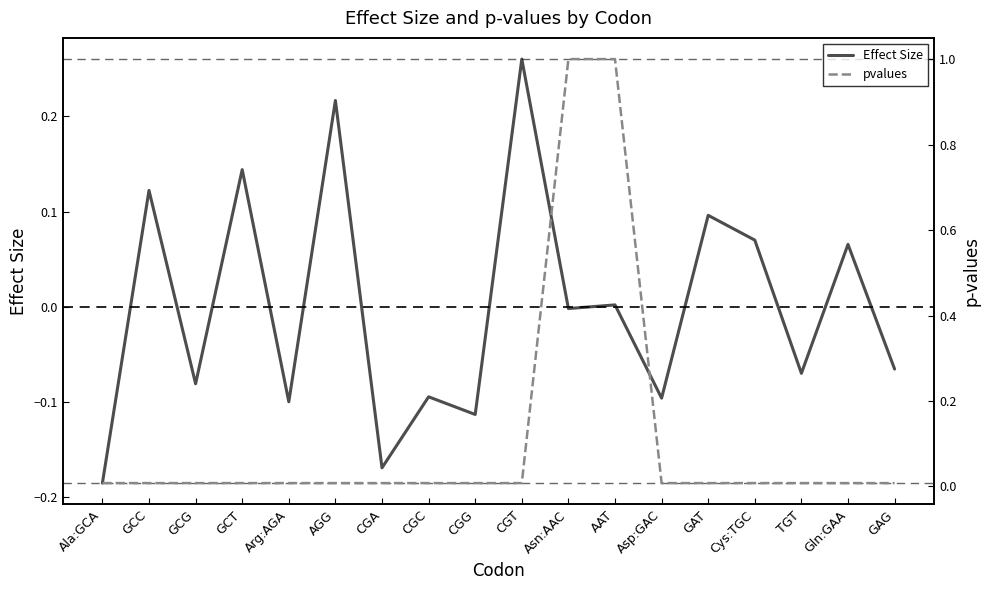

Is this an area chart (filled region under the line)?

No